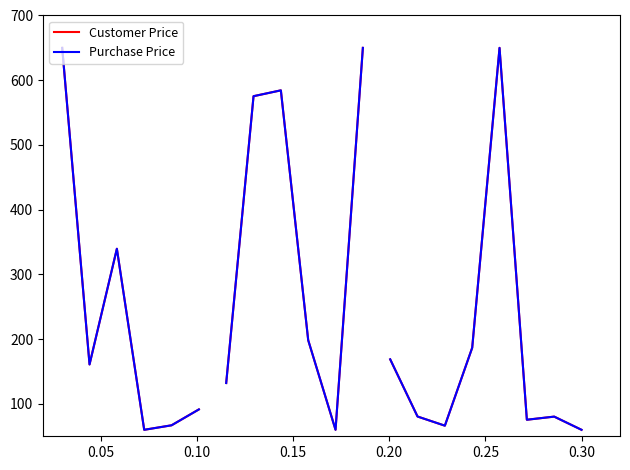

True or false: Customer Price and Purchase Price intersect in this chart.

False